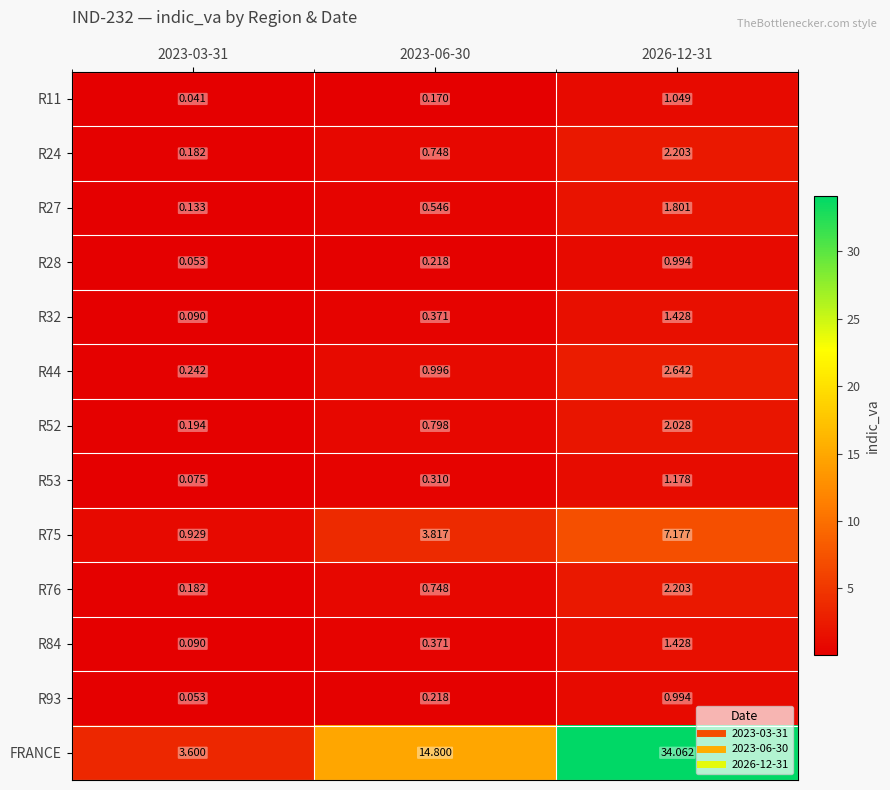

At which category does the chart reach its peak across all series?

2026-12-31